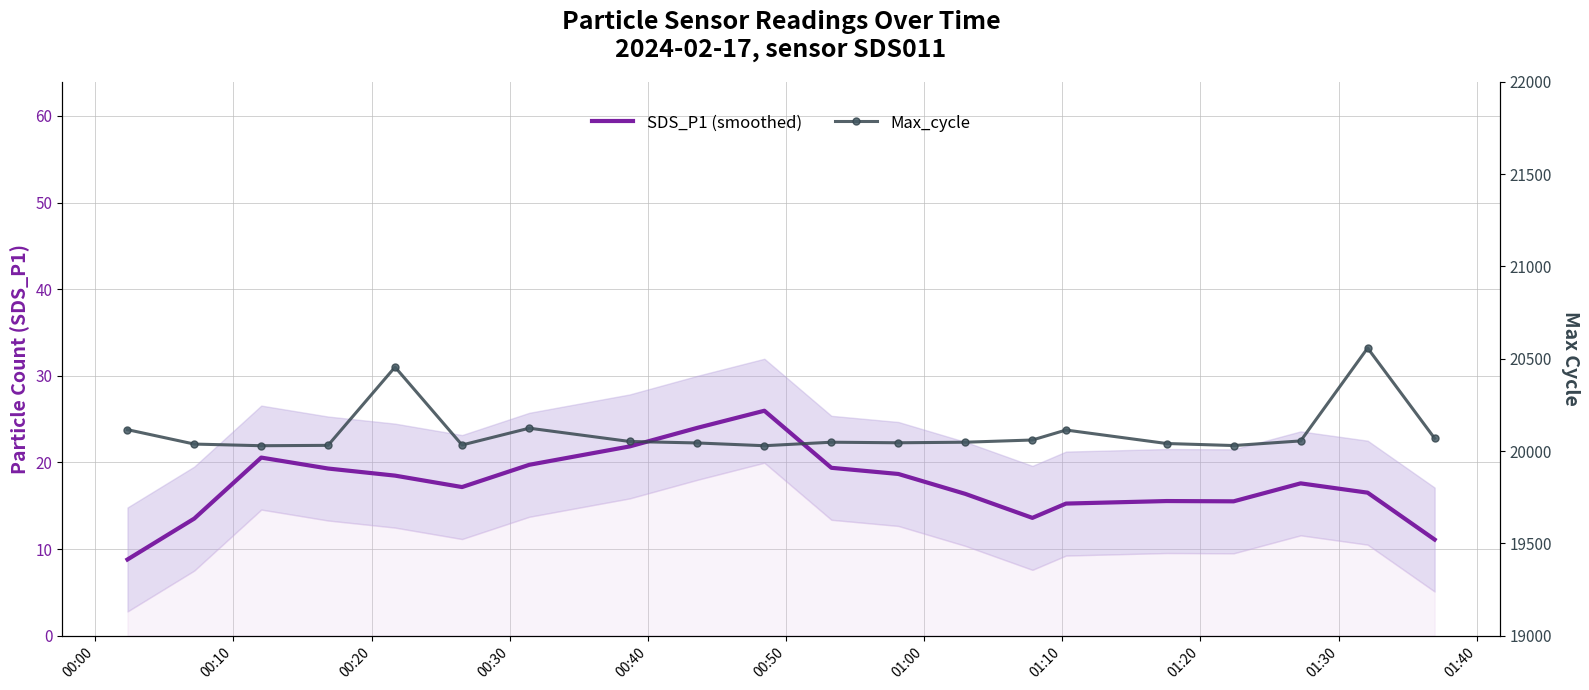

Is it true that SDS_P1 (smoothed) equals 24.4 at 17?

False